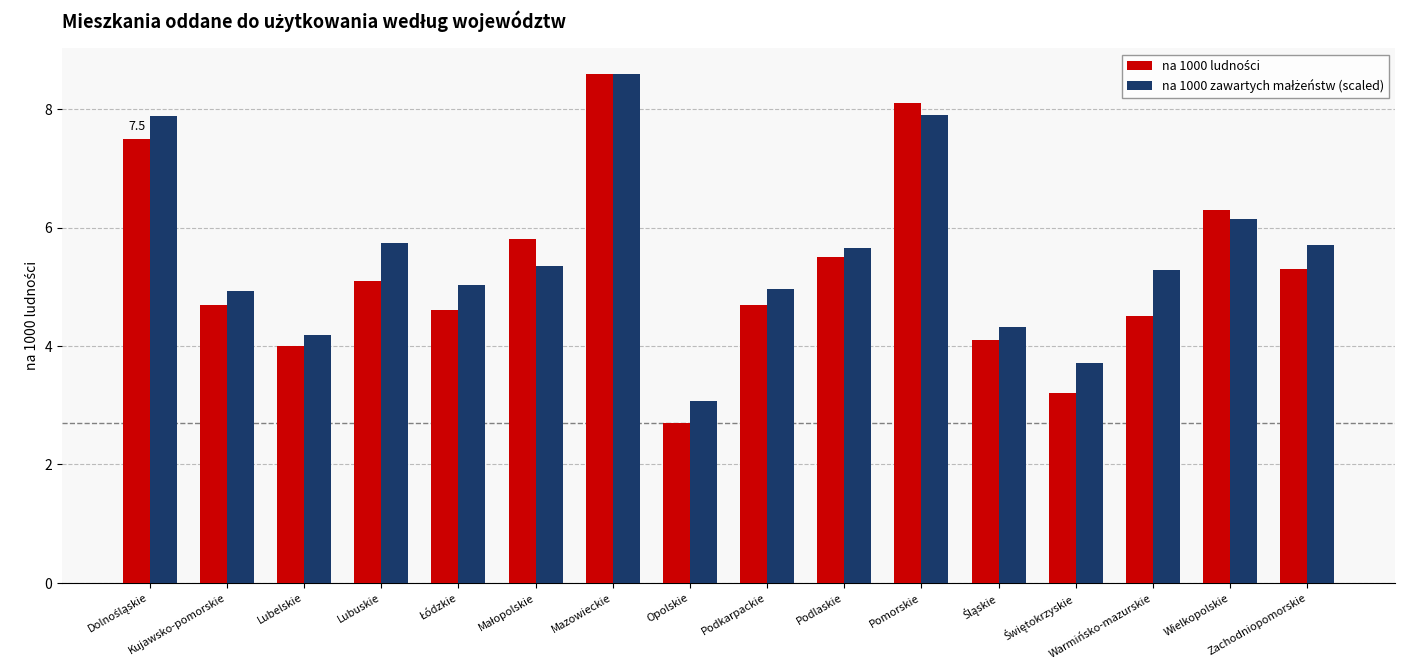

How many bars are there in each group?

2